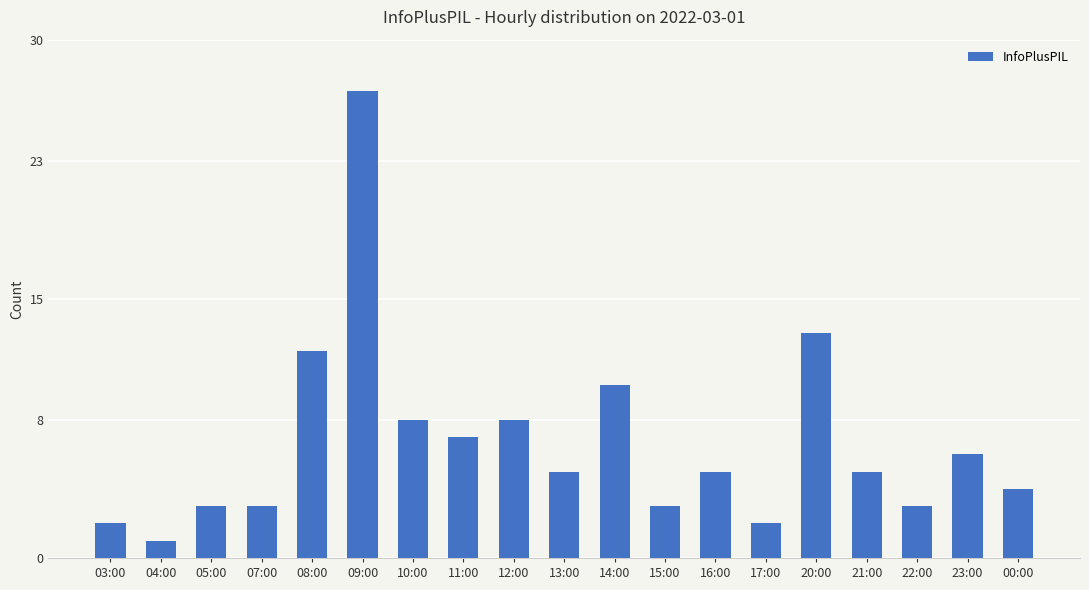

What is the smallest value displayed?

1